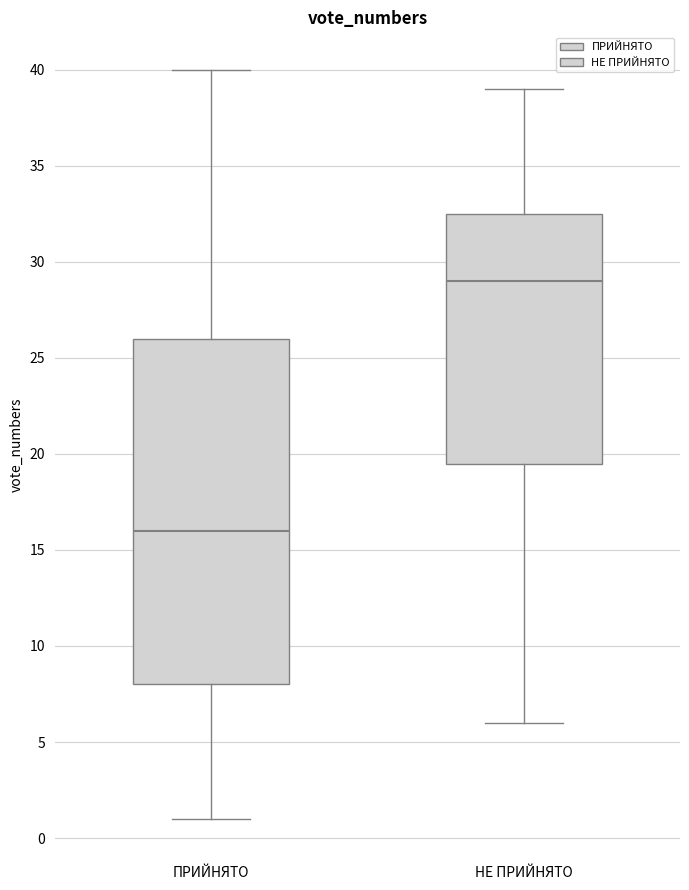

Reading left to right, read every box against the y-axis: the position of its median line, the range the box covers, and the ends of its whiskers. The values are not printed on the chart, so give them approximately, as read against the axis.

ПРИЙНЯТО: median 16.0, box 8.0 to 26.0, whiskers 1.0 to 40.0
НЕ ПРИЙНЯТО: median 29.0, box 19.5 to 32.5, whiskers 6.0 to 39.0